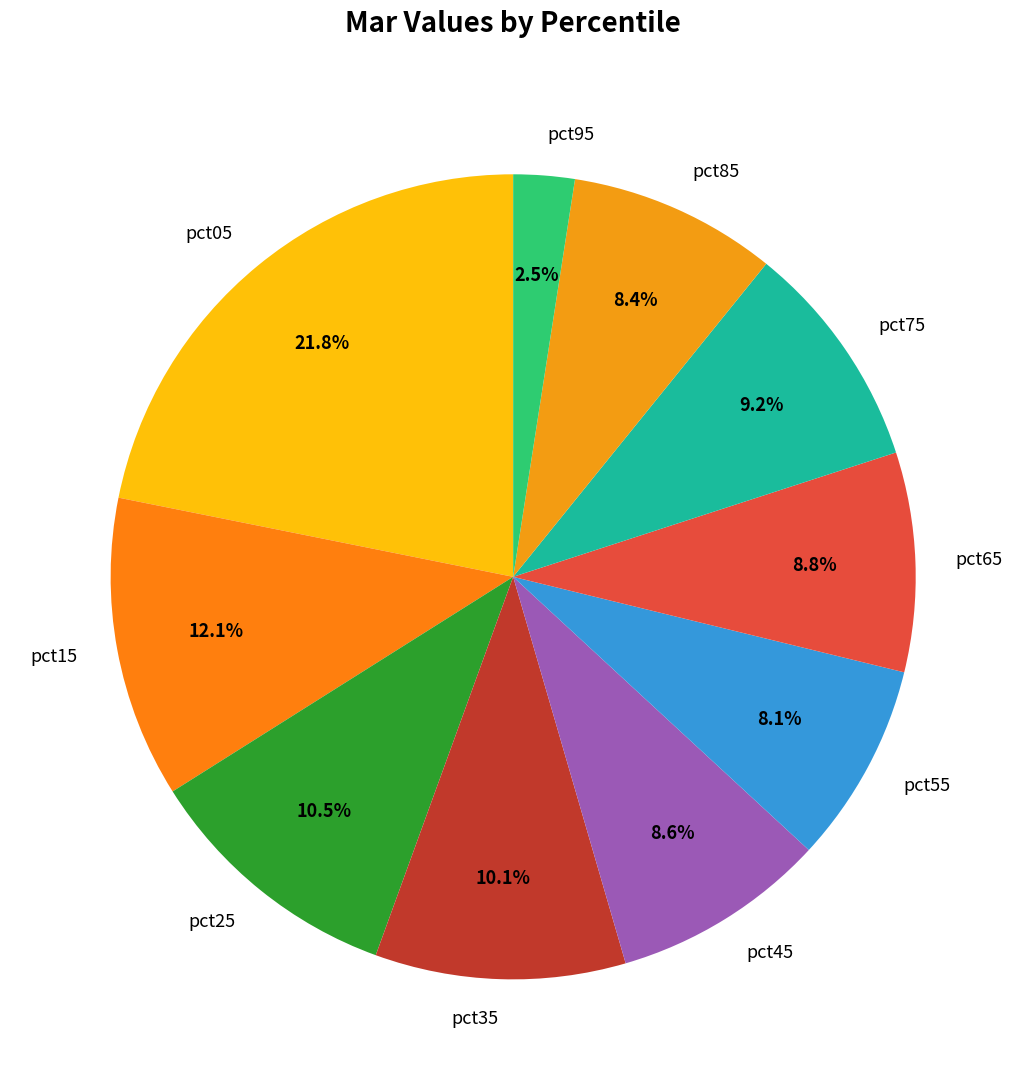

The pct65 slice represents 17% of the pie. True or false?

False